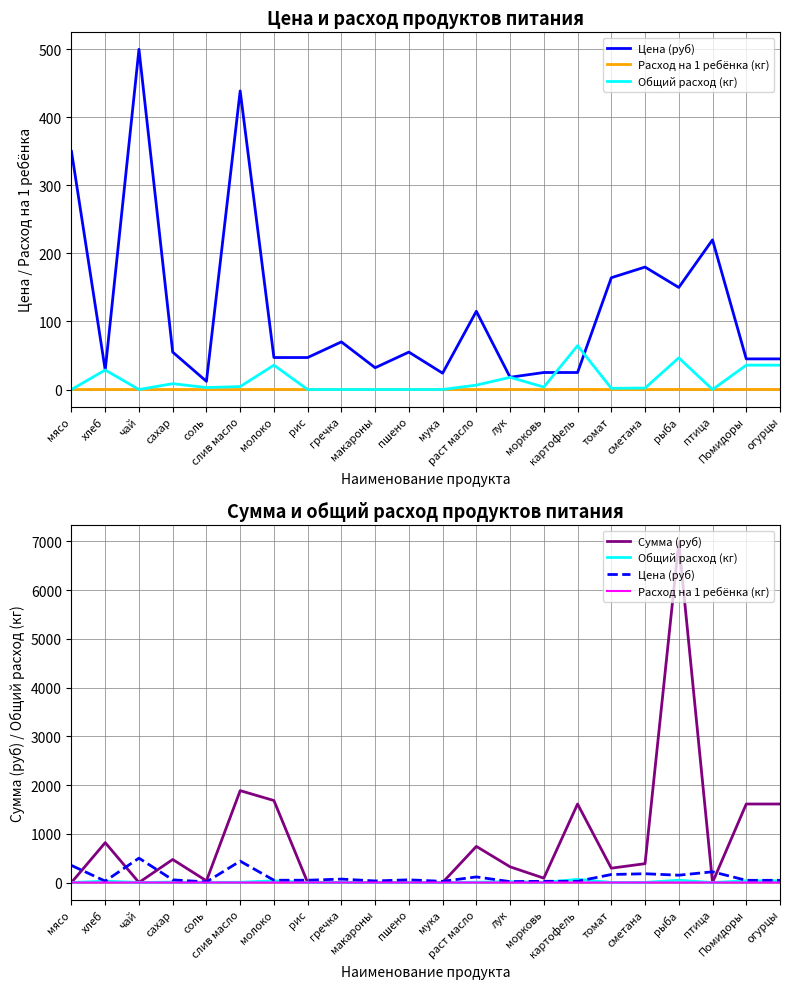

True or false: Сумма (руб) and Расход на 1 ребёнка (кг) intersect in this chart.

False